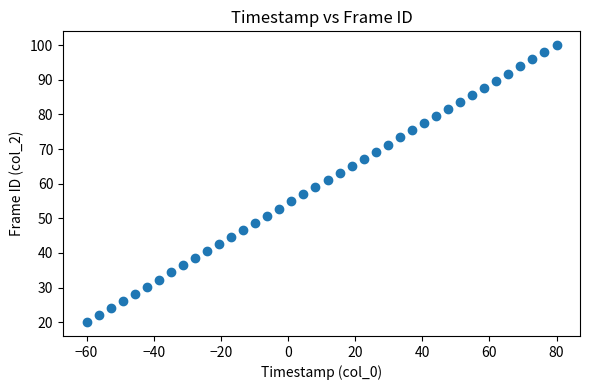

What is the range of Y values (max minus min)?

80.0